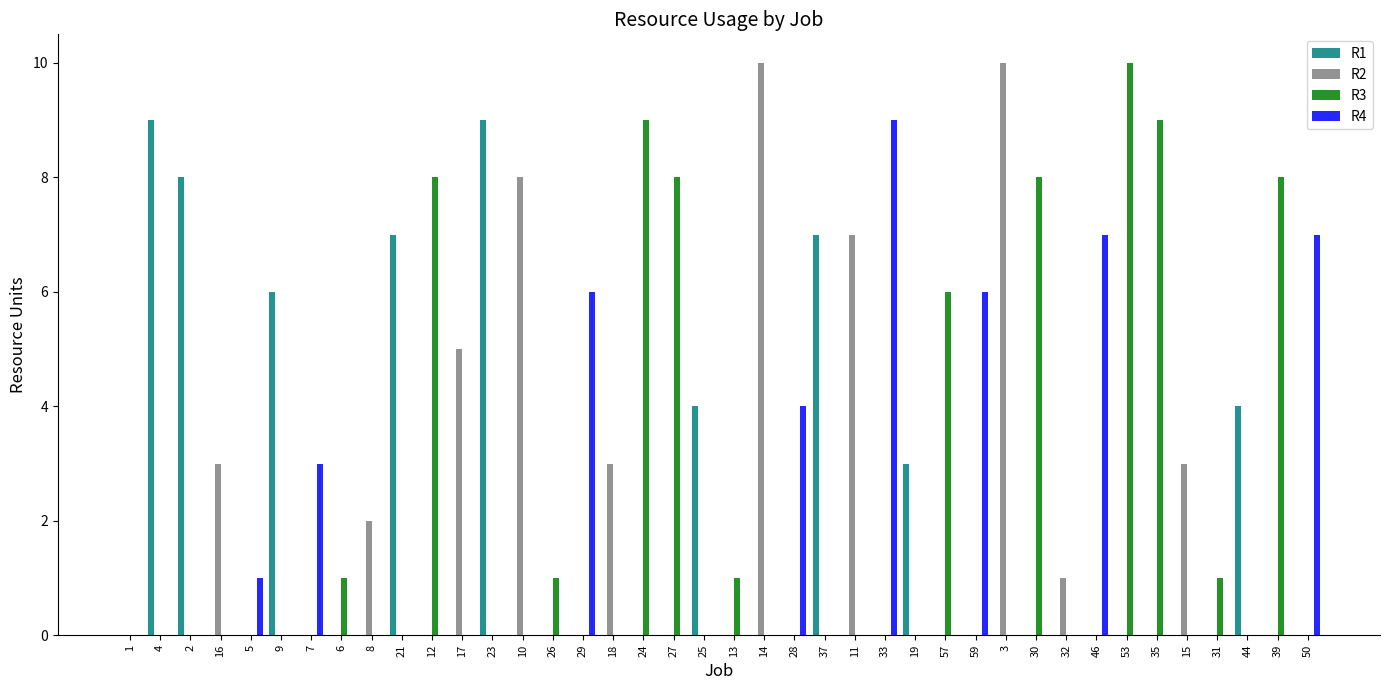

Which series has the largest total across all categories?

R3